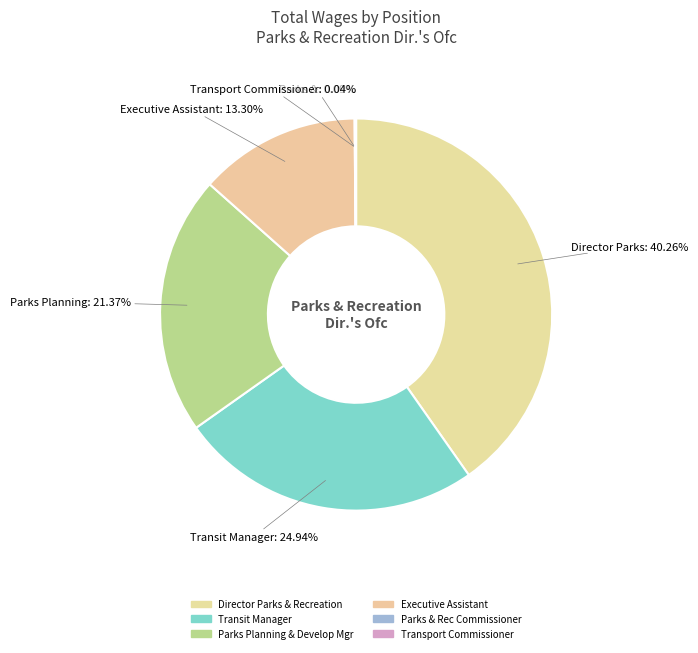

Is it true that Executive Assistant is 13% of the pie?

True